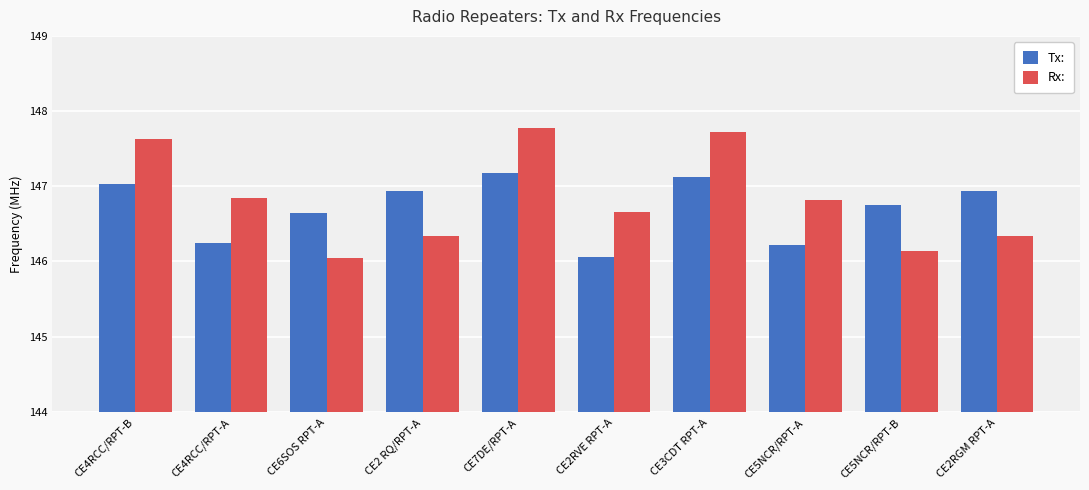

What is the difference between the Tx: values at CE5NCR/RPT-A and CE2RGM RPT-A?

0.7